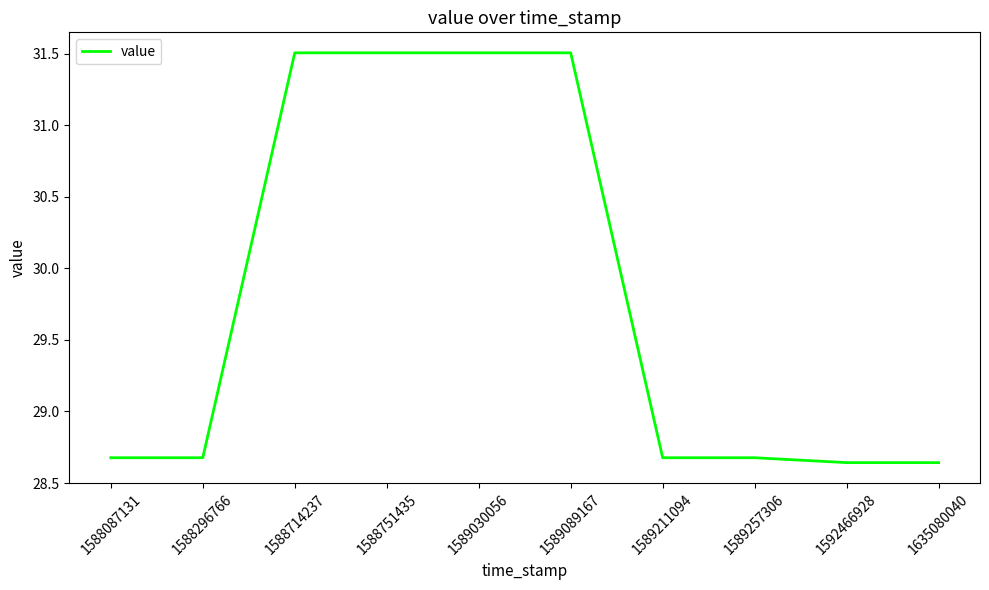

What is the ratio of the value at 1589089167 to the value at 1588751435?

1.0